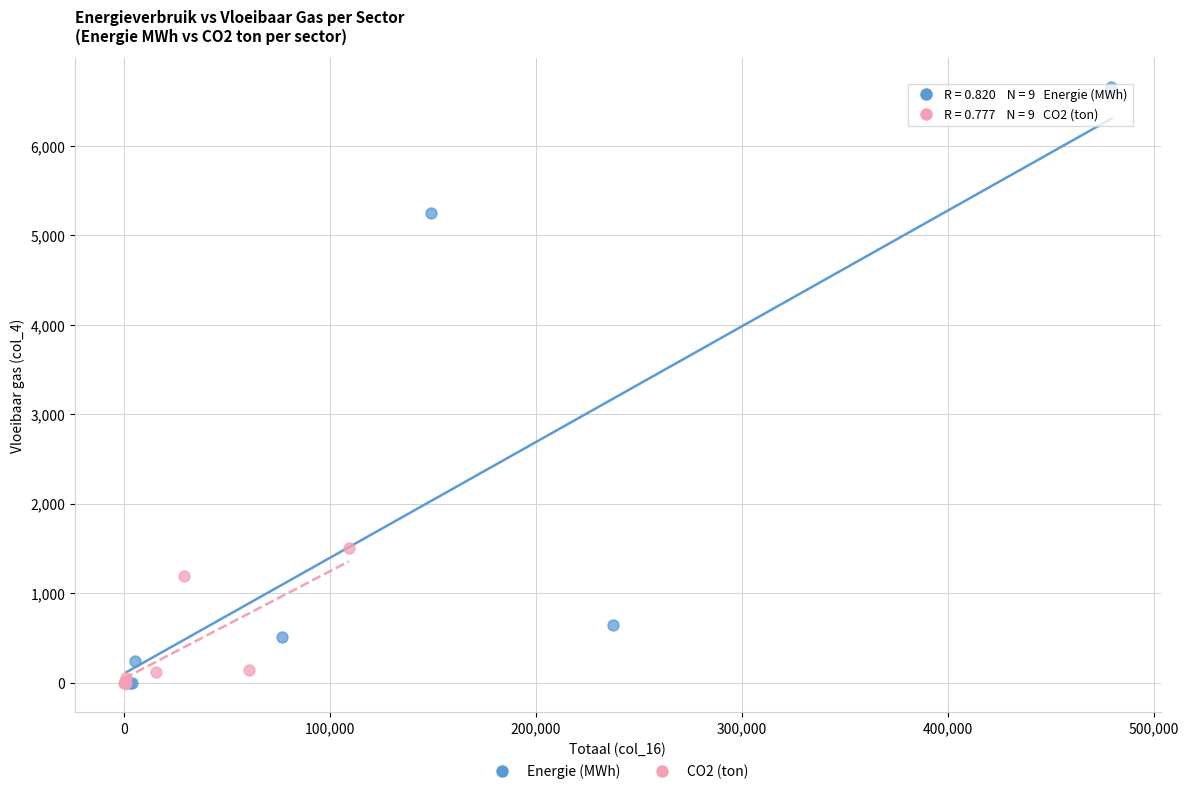

Which series has the largest Y range (max minus min)?

Energie (MWh)